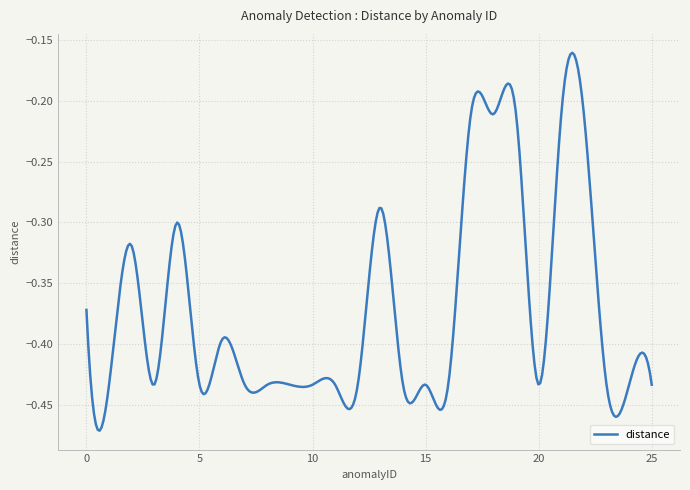

How many lines are shown in the chart?

1